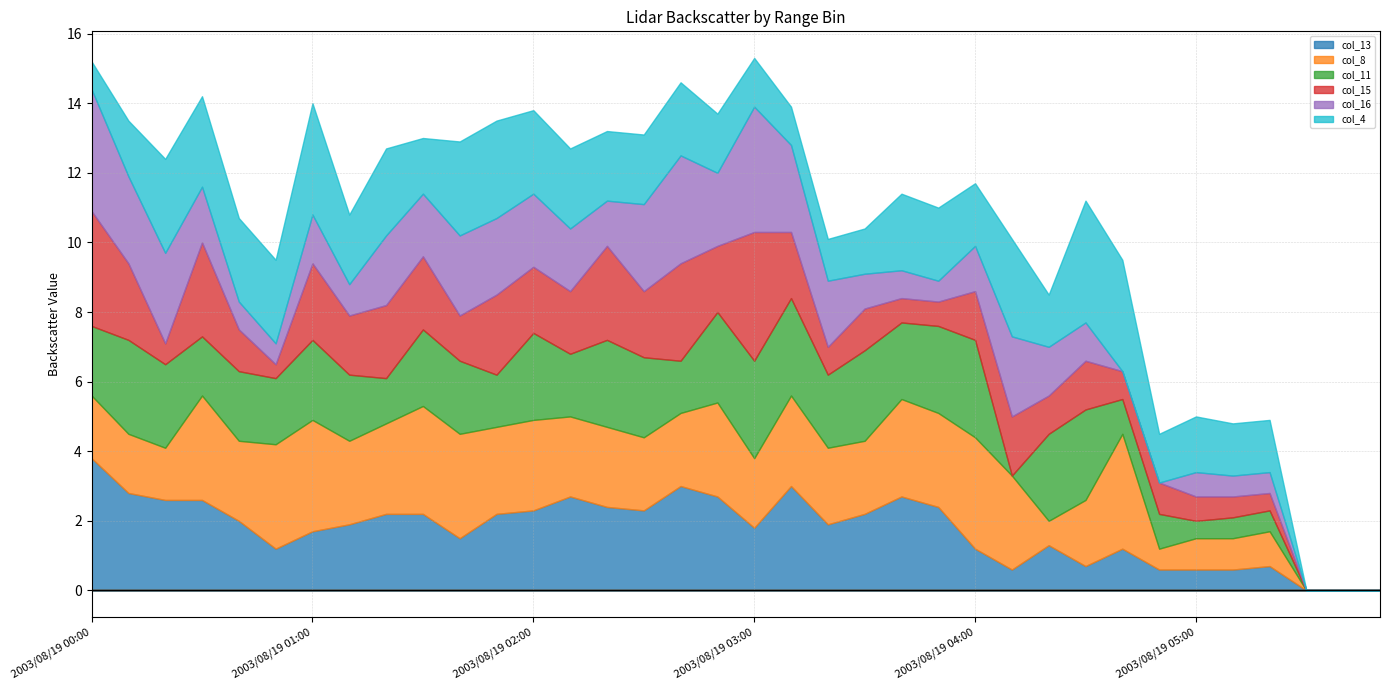

Rank the series by their maximum value, from highest to lowest.

col_13, col_15, col_16, col_4, col_8, col_11